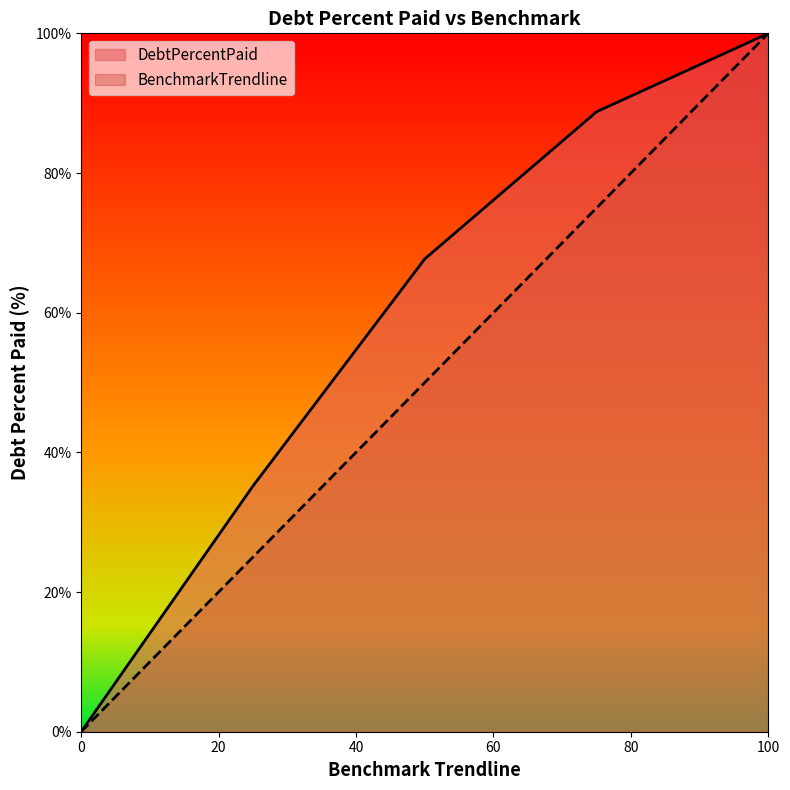

True or false: BenchmarkTrendline and DebtPercentPaid cross at least once.

False